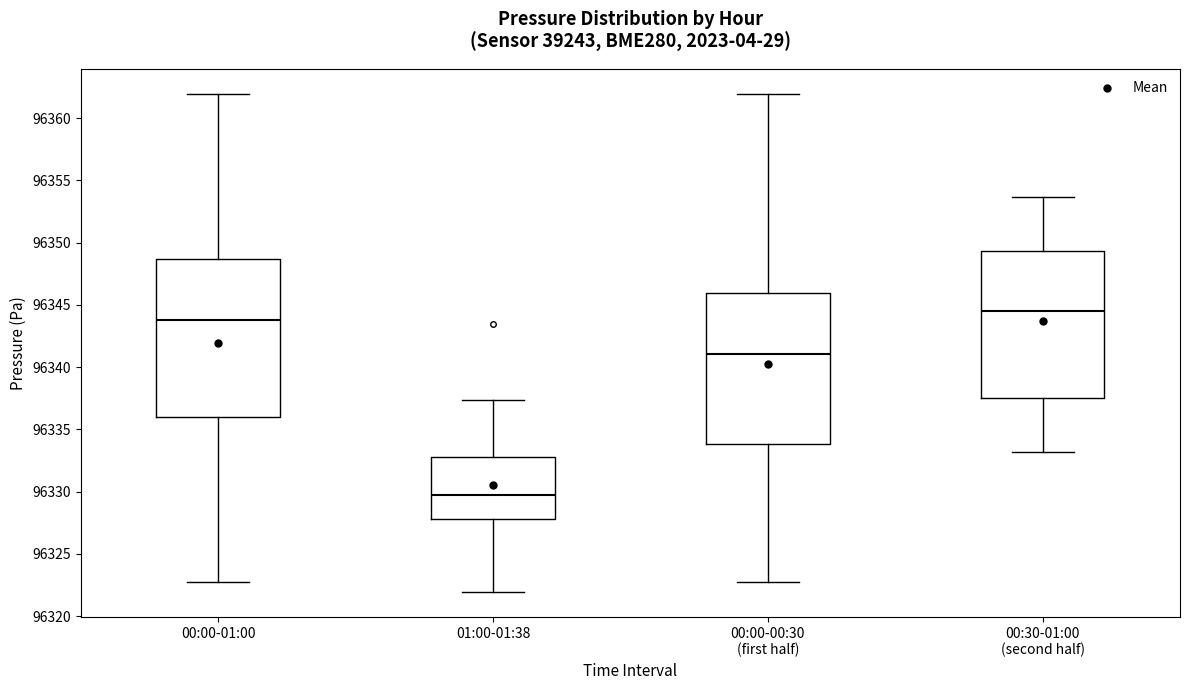

Where is the upper edge of the box for 01:00-01:38 on the y-axis? The values are not printed on the chart, so give them approximately, as read against the axis.

96333.0